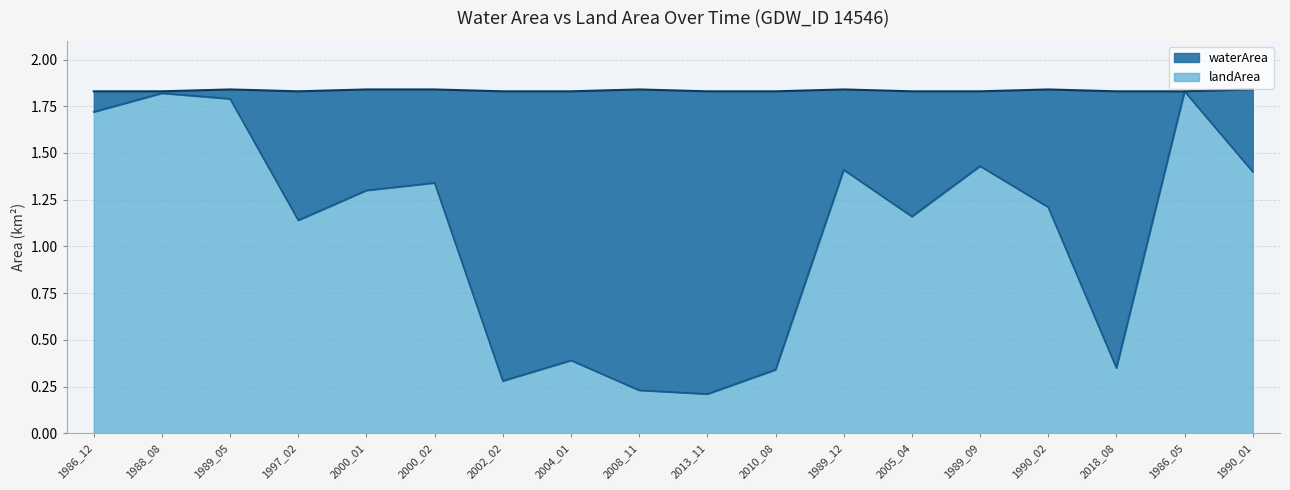

How many interior local valleys (lower than both neighbors) does the data have?

5